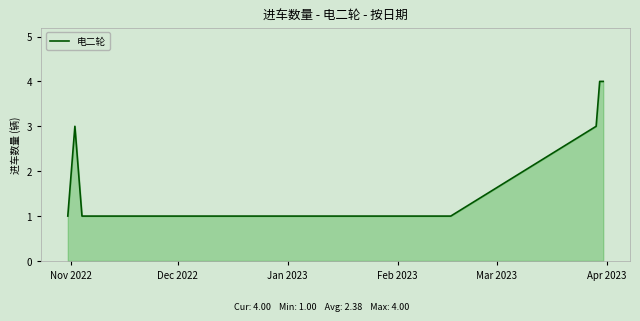

What is the greatest value displayed?

4